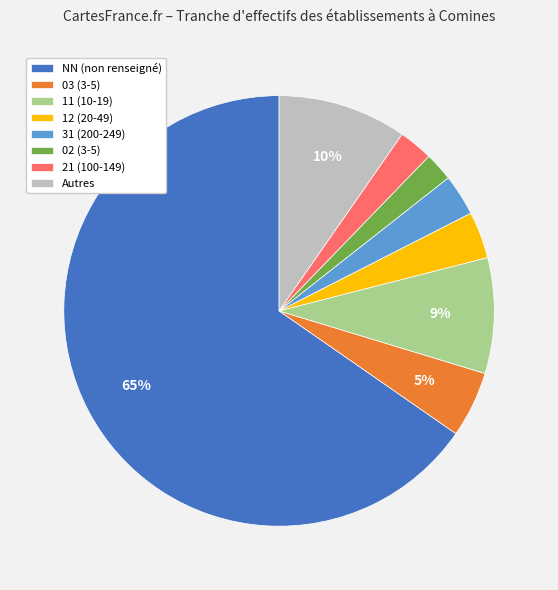

How many segments does this pie chart have?

8